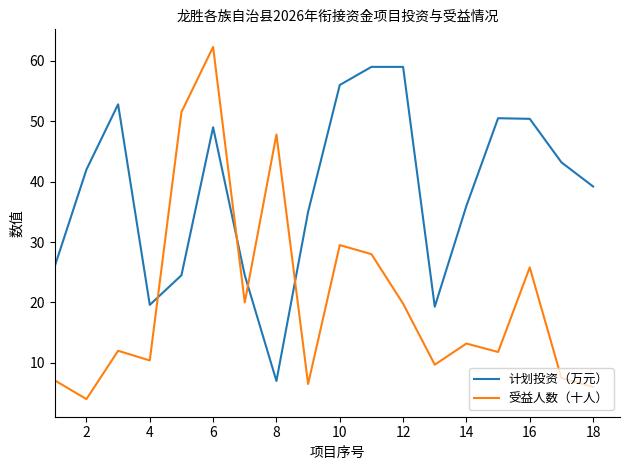

Which series has the largest total across all categories?

计划投资（万元）